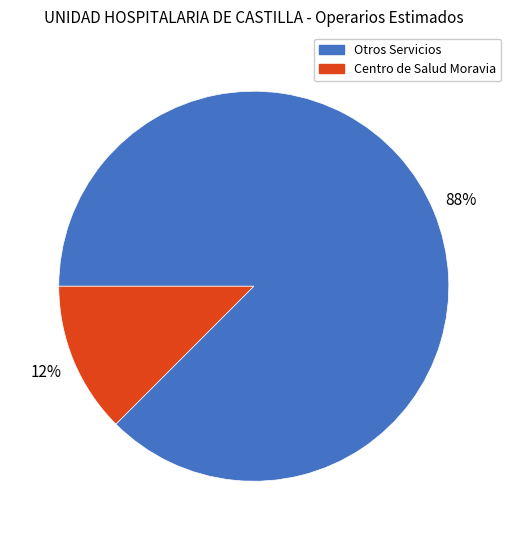

True or false: Centro de Salud Moravia accounts for 20% of the total.

False